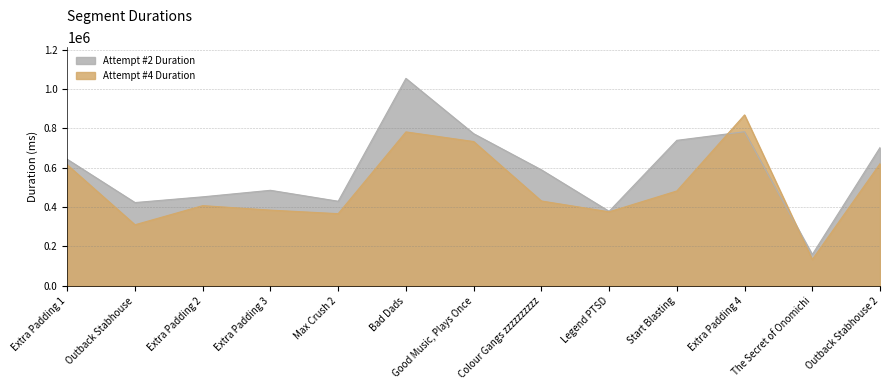

What is the difference between the Attempt #2 Duration values at Outback Stabhouse 2 and The Secret of Onomichi?

542980